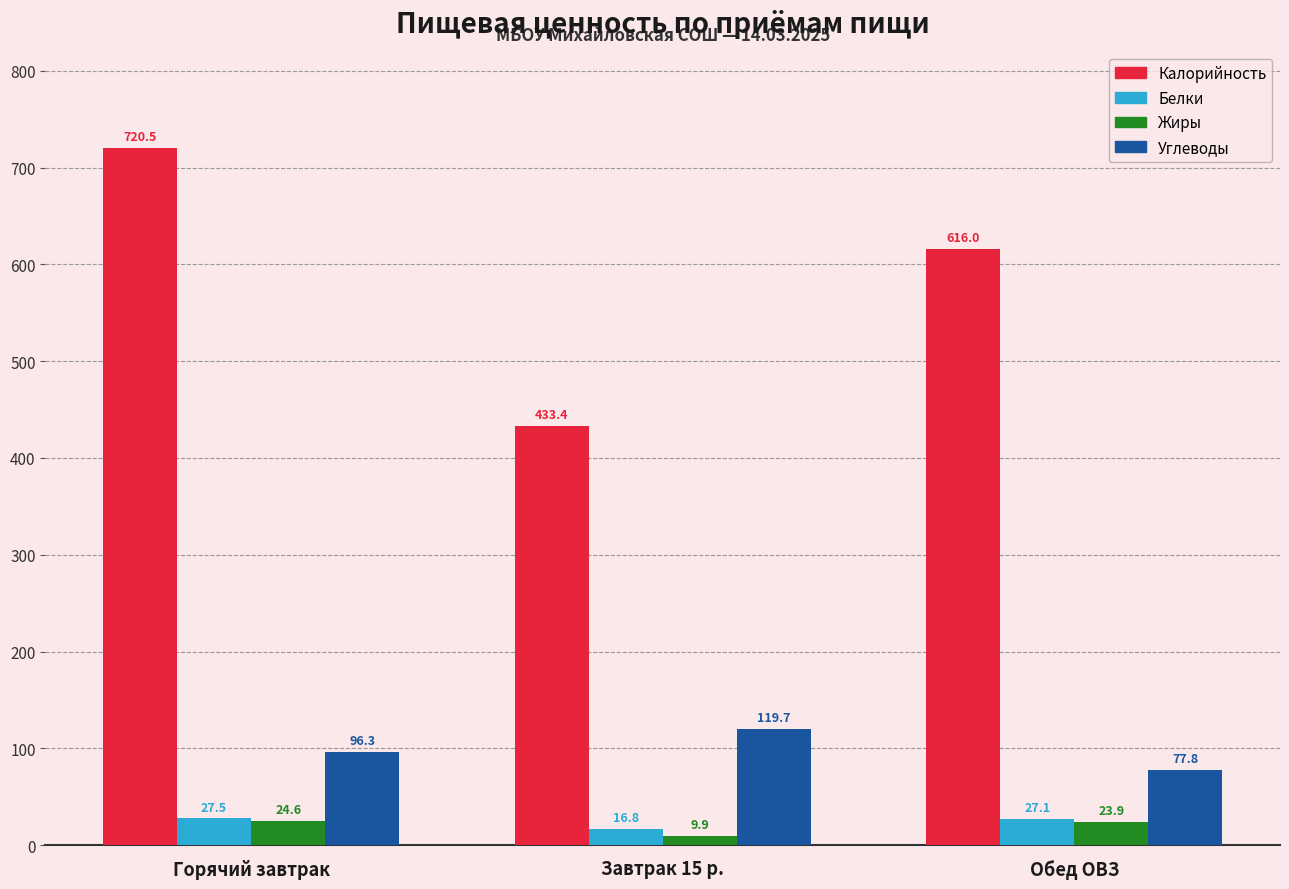

True or false: Калорийность has a value of 1283.6 at Горячий завтрак.

False